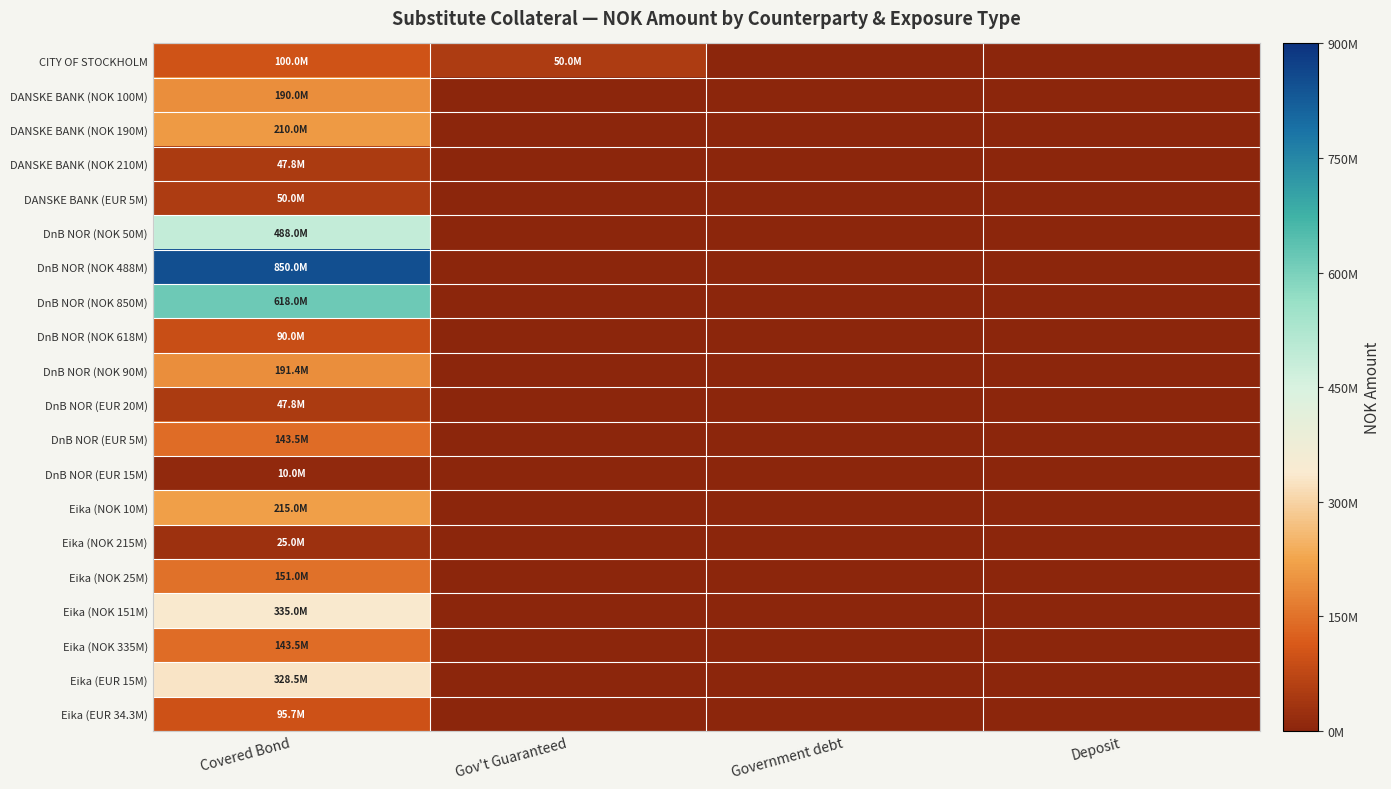

Which series changed the most between Covered Bond and Deposit?

DnB NOR (NOK 488M)